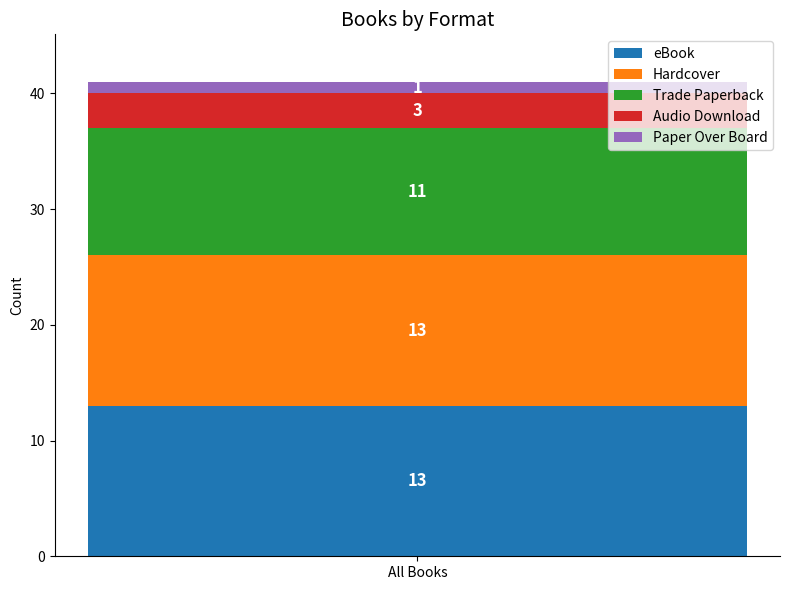

Is it true that eBook equals 13 at All Books?

True